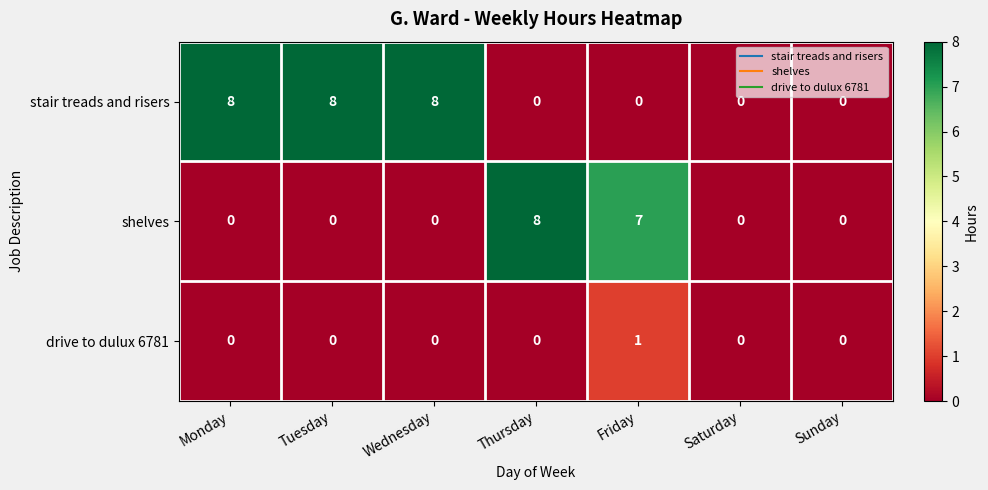

List the series in order of their overall mean, lowest first.

drive to dulux 6781, shelves, stair treads and risers